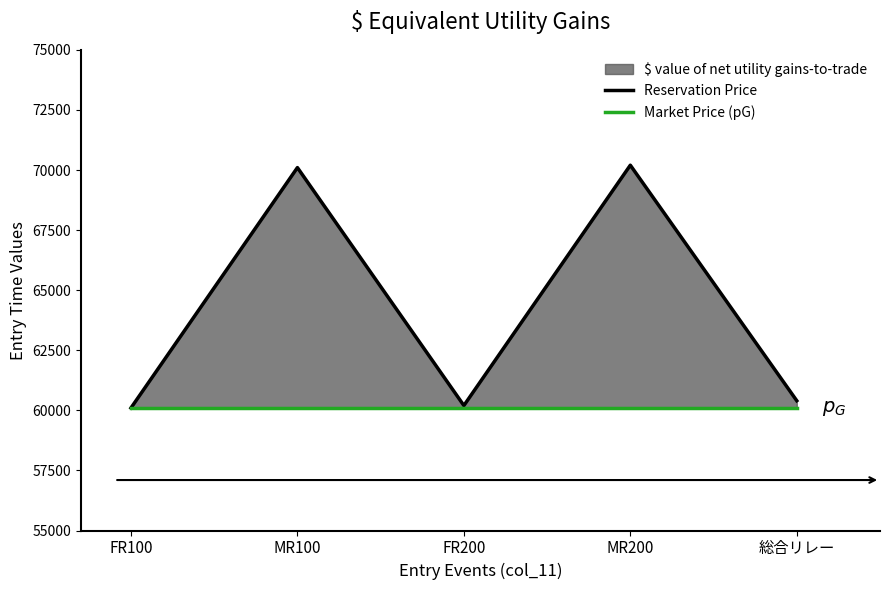

Does the chart display data point markers on the line(s)?

No